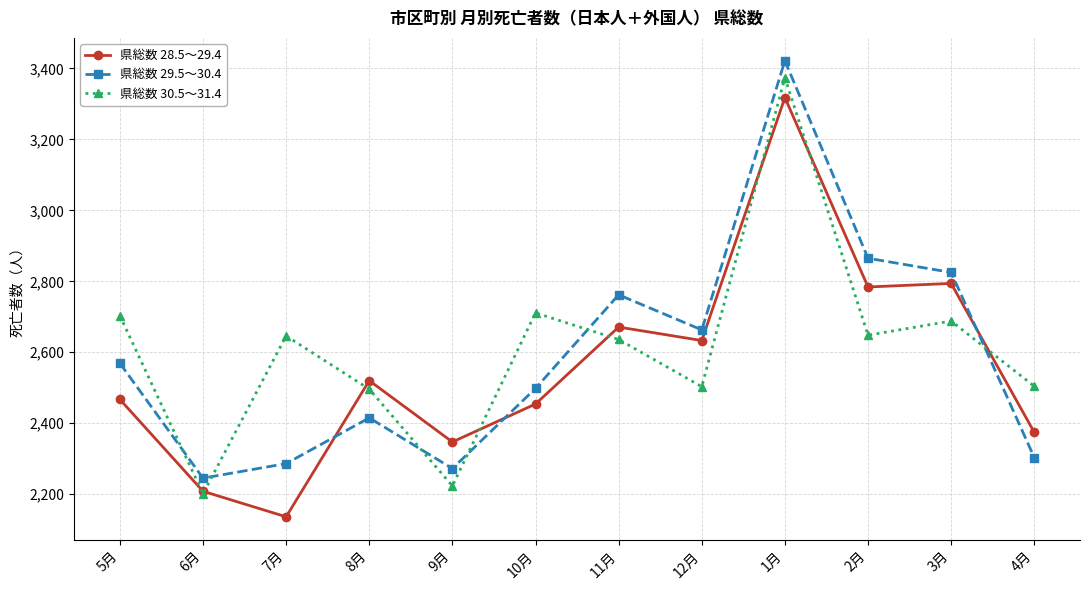

At which category is the sum across all series the highest?

1月